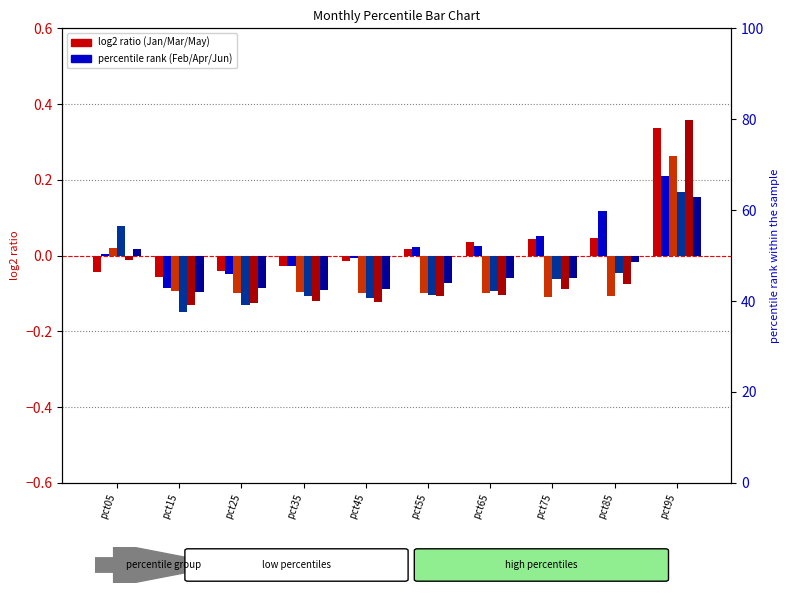

What is the minimum value for May?

-0.1